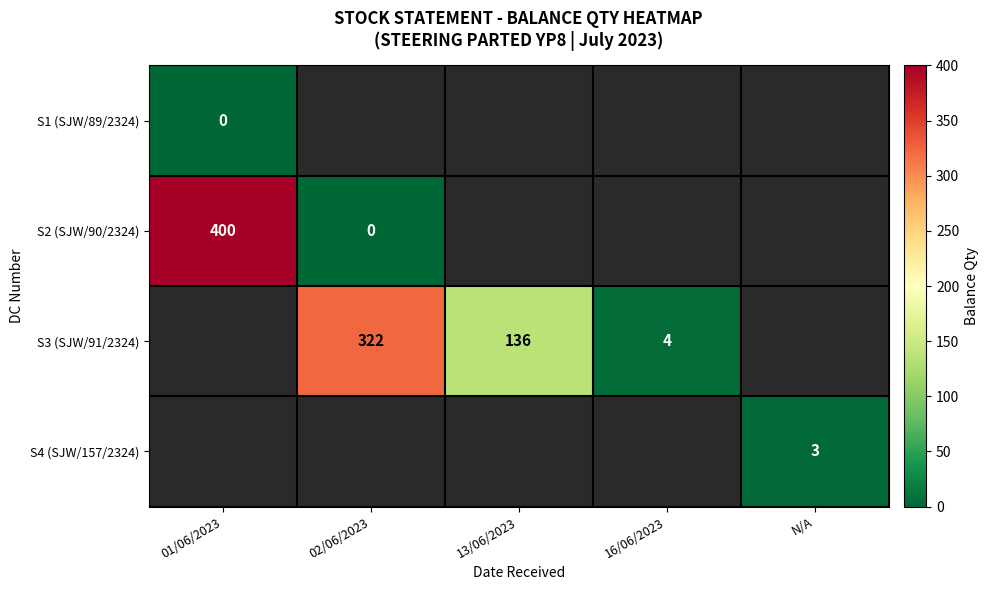

Is the value of S4 (SJW/157/2324) at N/A greater than the value of S3 (SJW/91/2324) at 16/06/2023?

No